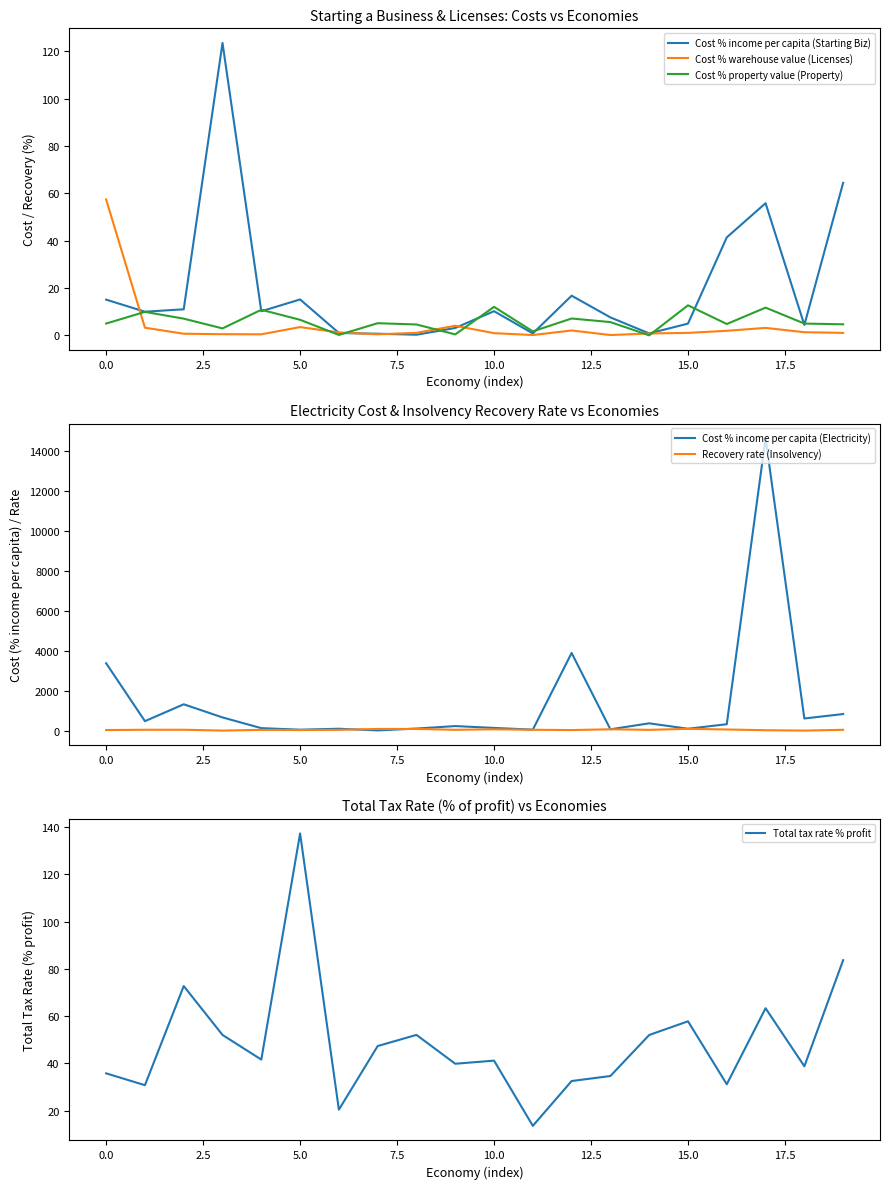

How many lines are shown in the chart?

6